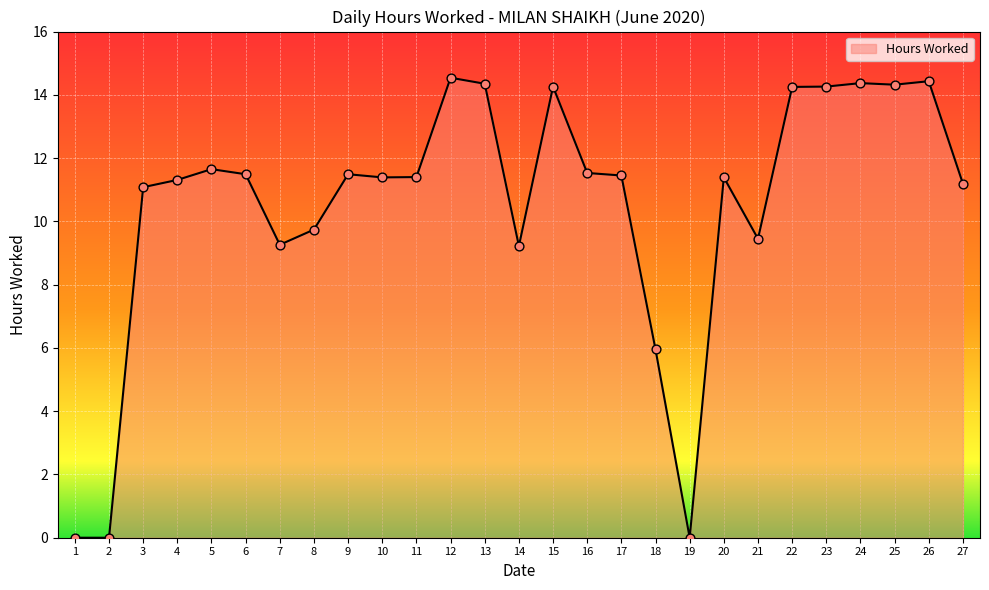

Between 17 and 23, which is larger?

23